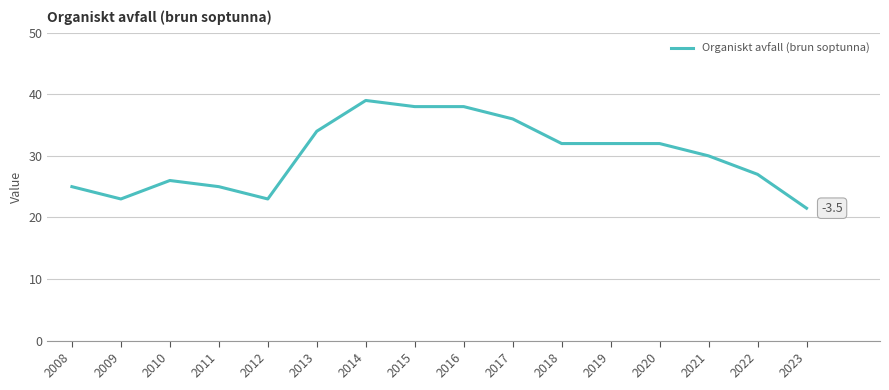

Which has a higher value, 2009 or 2020?

2020